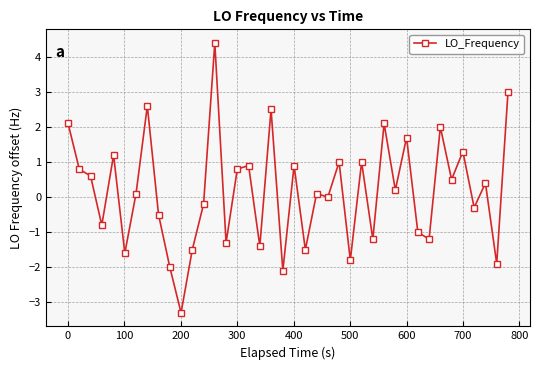

Is this an area chart (filled region under the line)?

No